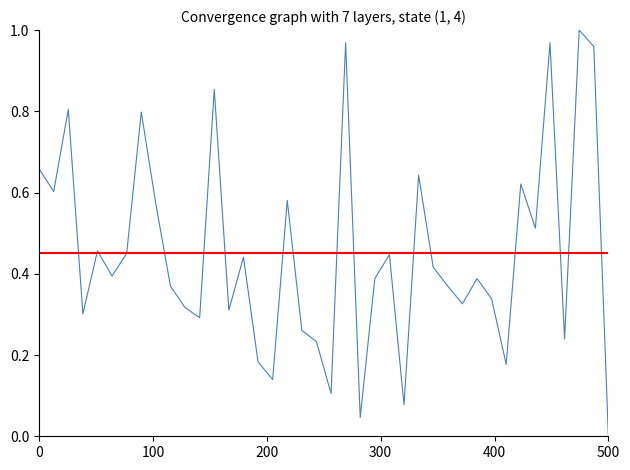

What is the difference between the maximum and second lowest values?

1.0